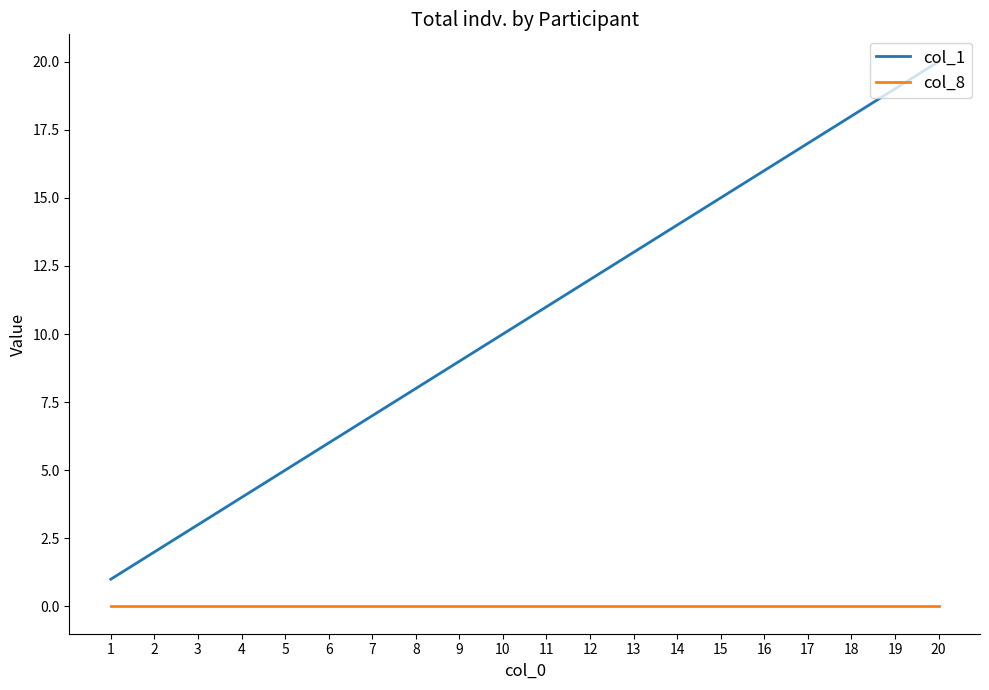

True or false: col_8 and col_1 cross at least once.

False